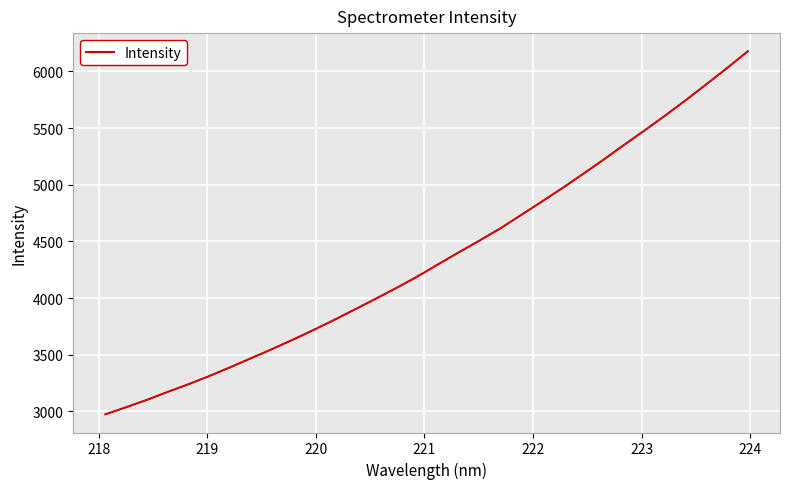

What is the maximum value shown in the chart?

6178.2